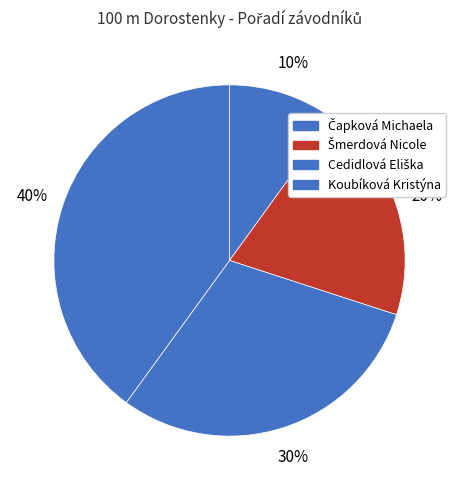

What is the change in value from Šmerdová Nicole to Koubíková Kristýna?

+2